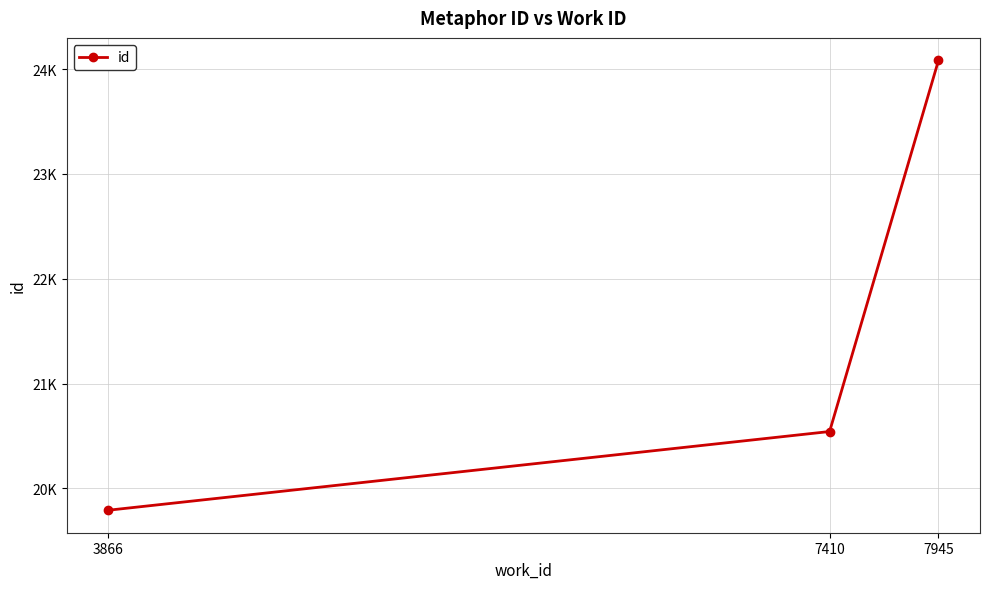

Is this an area chart (filled region under the line)?

No